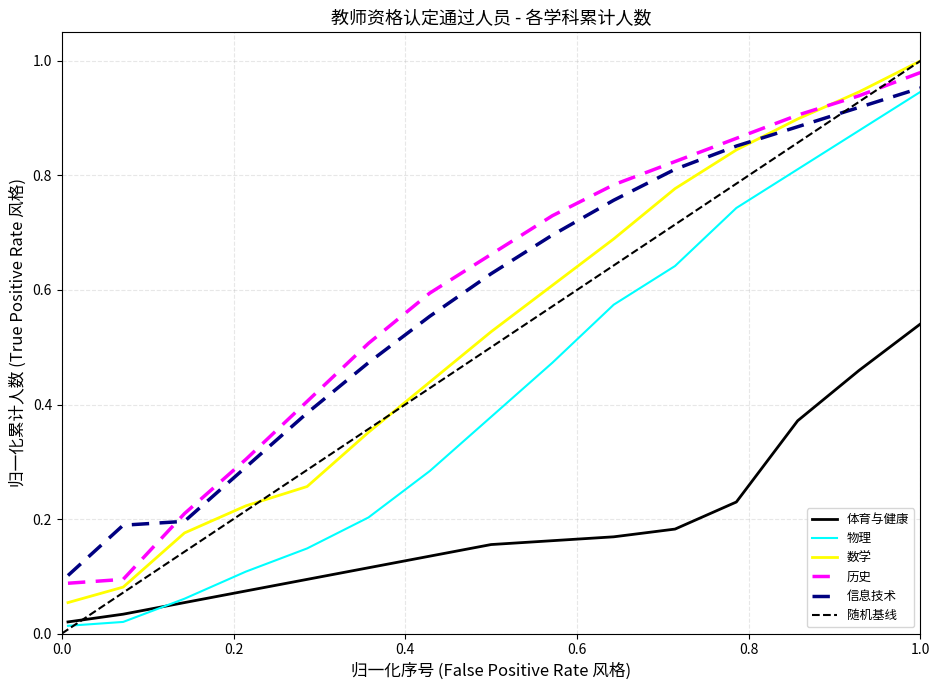

Which series ends up on top after the final intersection of 信息技术 and 历史?

历史